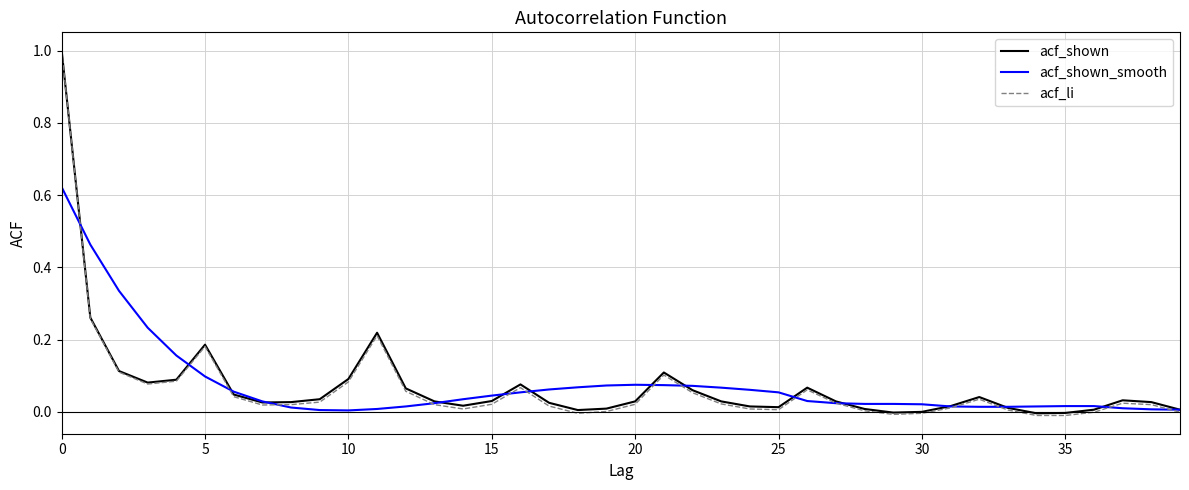

Which series has the largest range (max minus min)?

acf_li